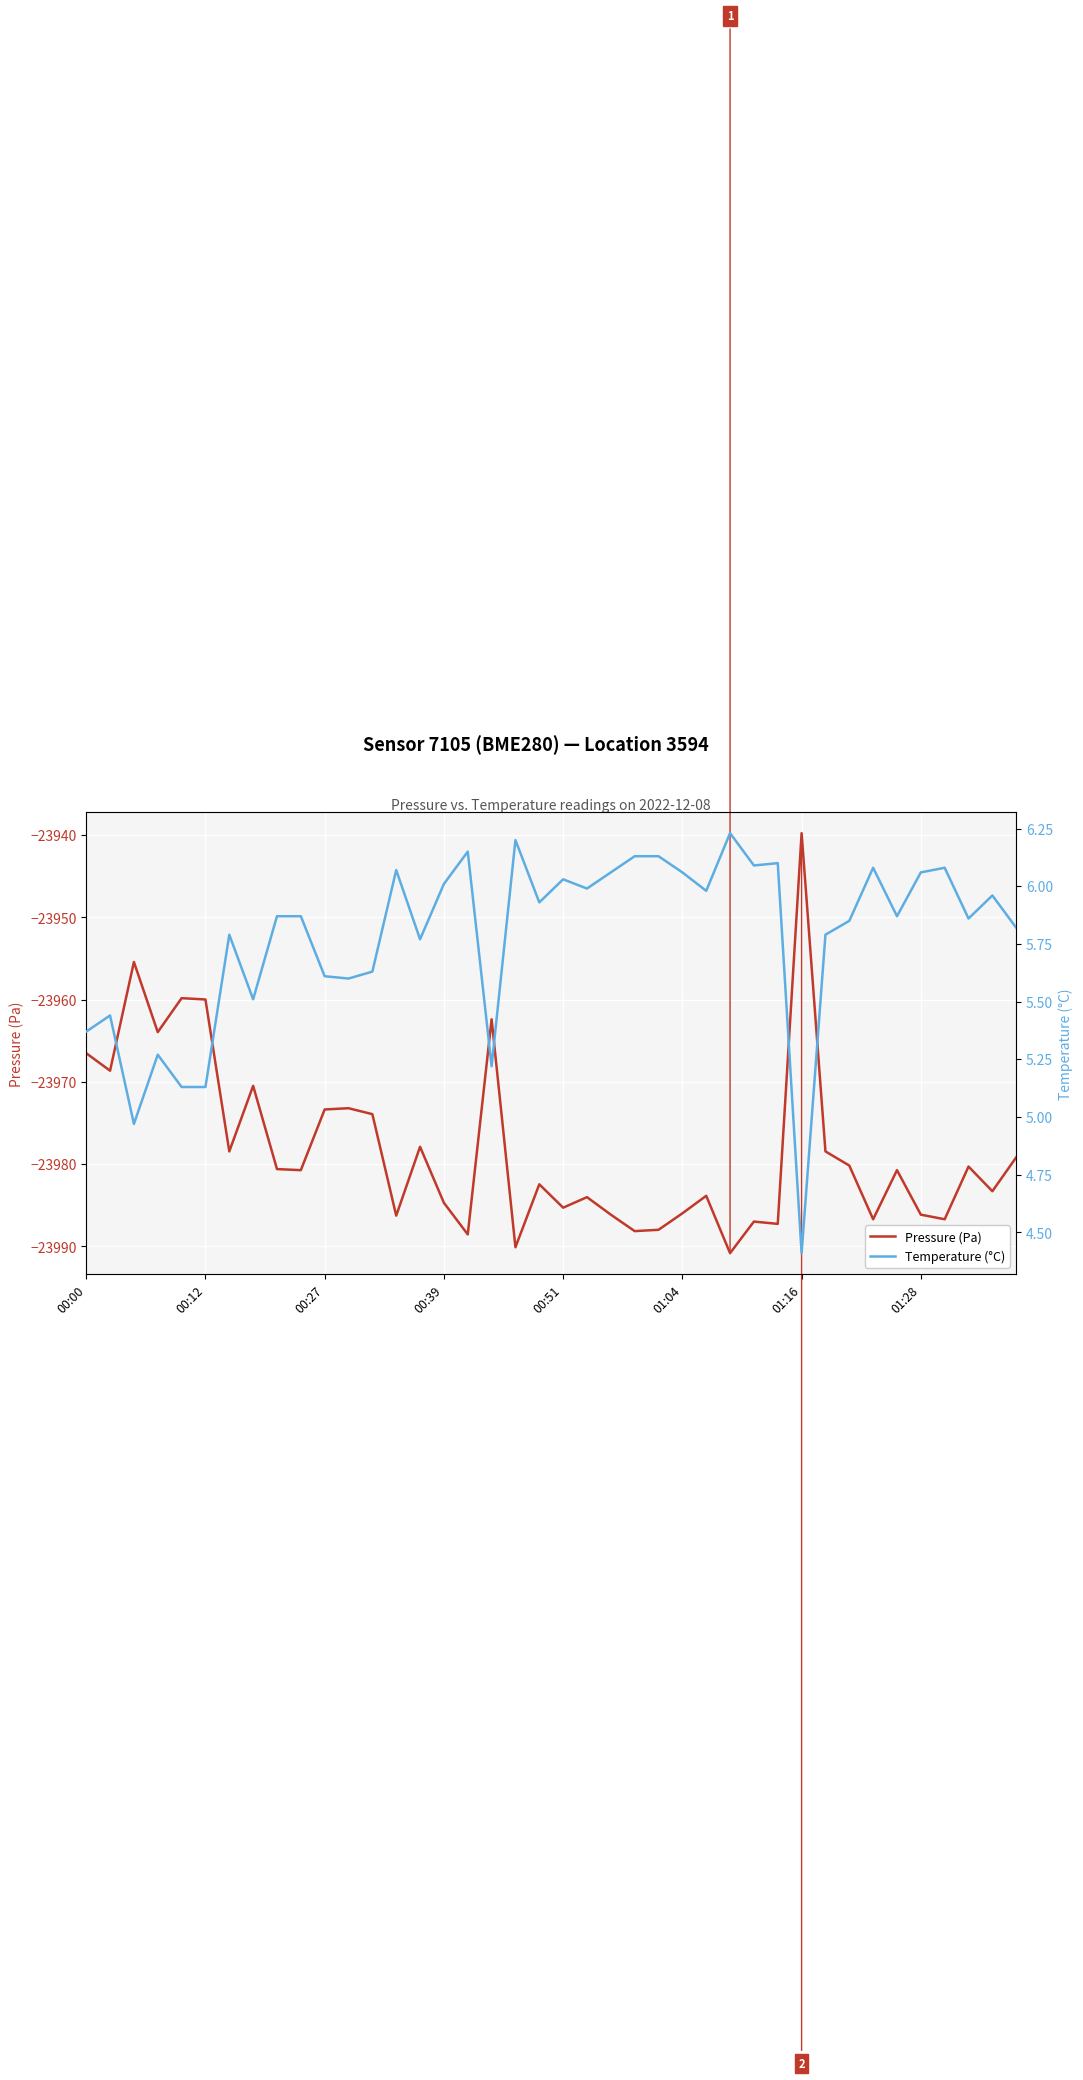

Count the number of categories in the chart.

40